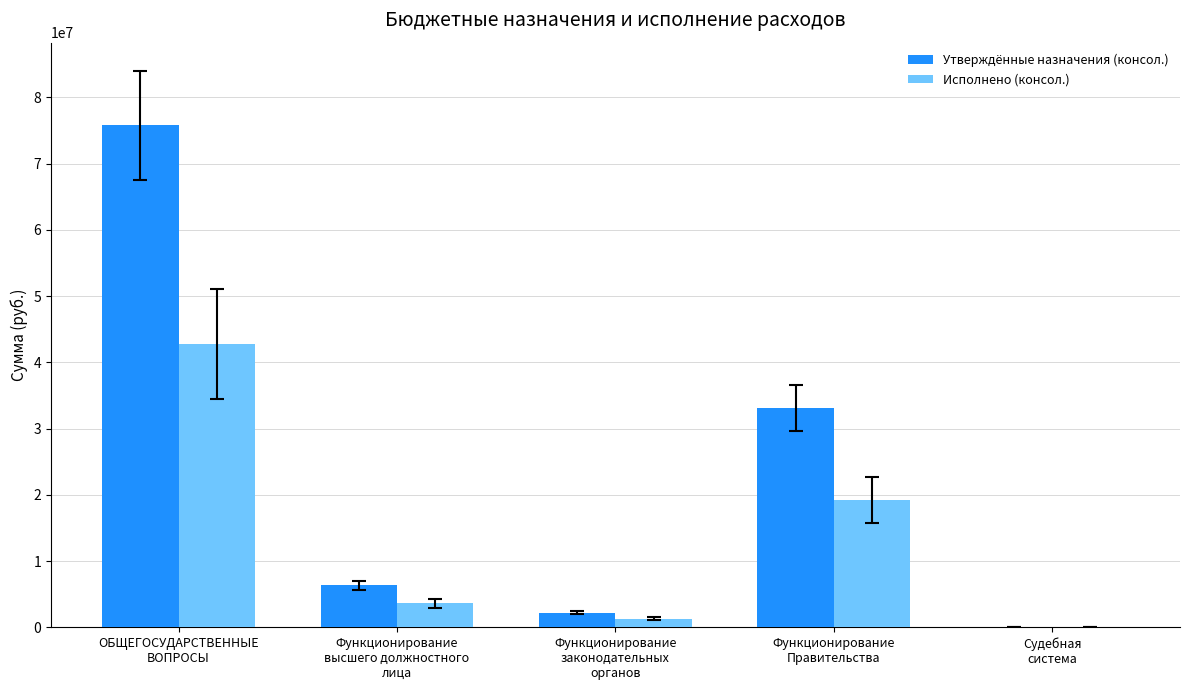

Which series has the largest total across all categories?

Утверждённые назначения (консол.)